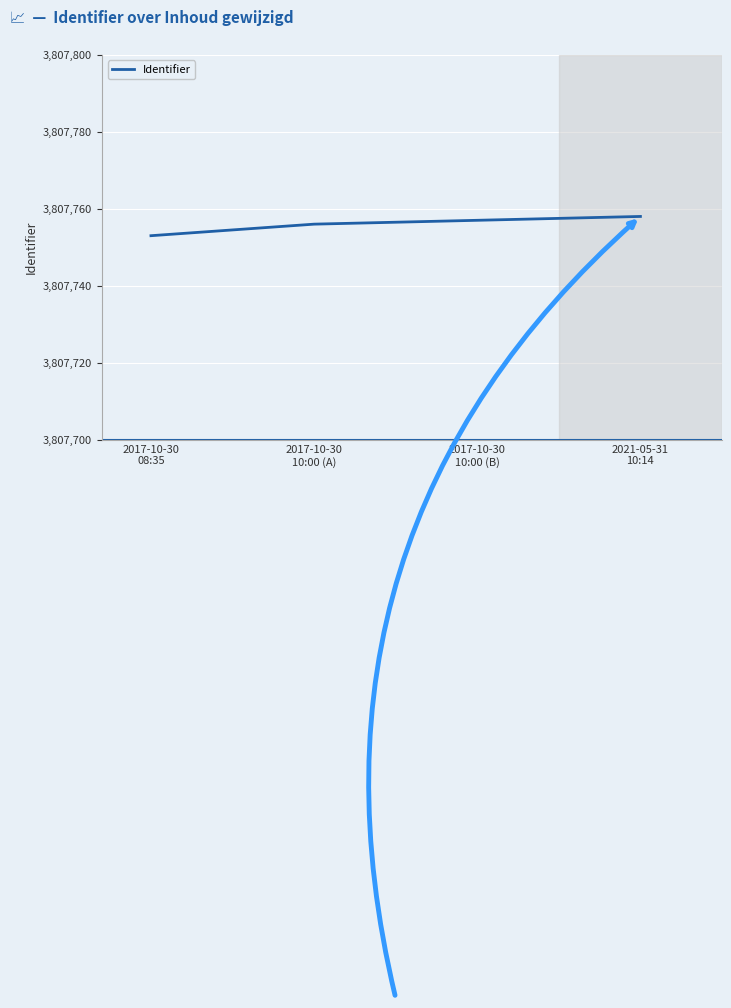

Rank the categories by value from highest to lowest.

2021-05-31
10:14, 2017-10-30
10:00 (B), 2017-10-30
10:00 (A), 2017-10-30
08:35